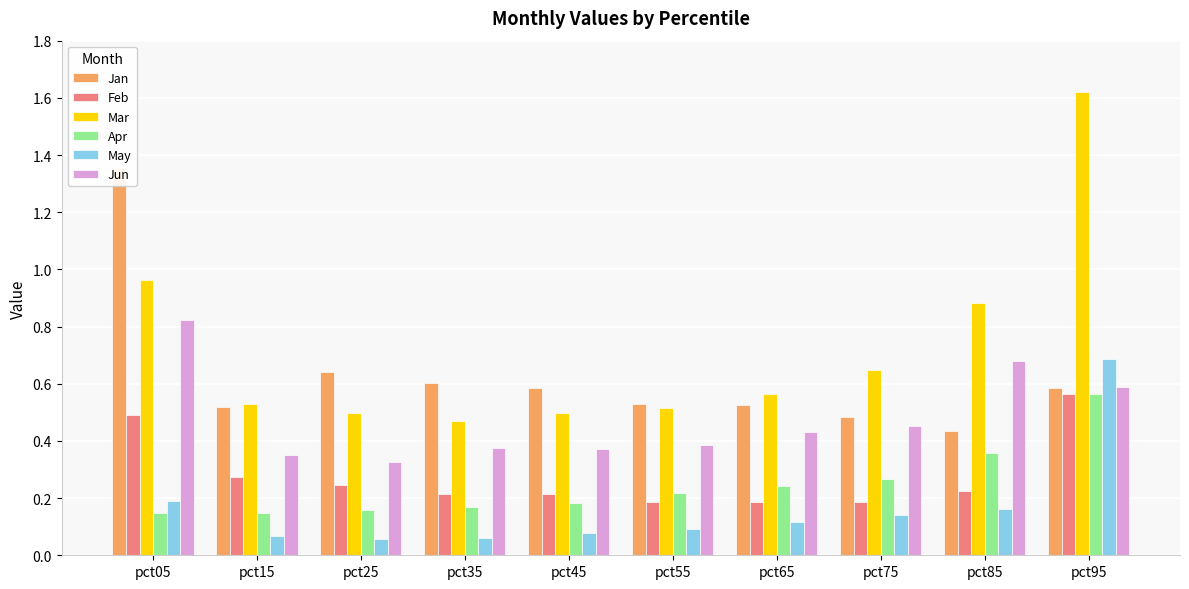

What is the total value across all series at pct15?

1.9